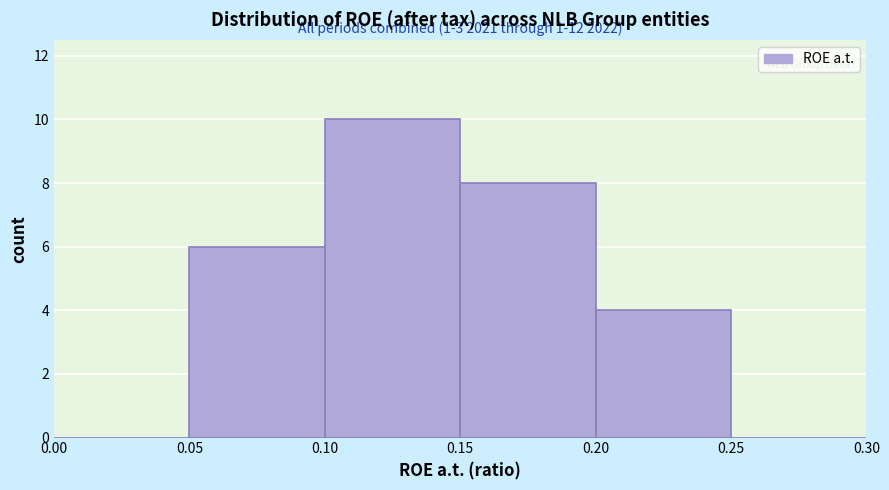

Over which range of the x-axis is the bar tallest?

0.10 to 0.15